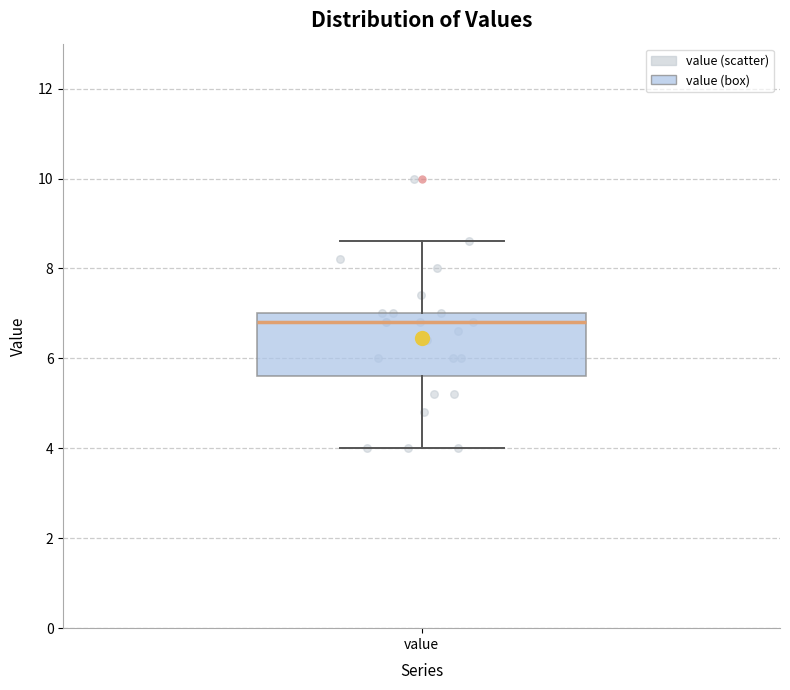

Transcribe this box plot: give where the median line is, the range the box spans, and where the two whiskers end, as read against the y-axis. The values are not printed on the chart, so give them approximately, as read against the axis.

median 6.8, box 5.6 to 7.0, whiskers 4.0 to 8.6